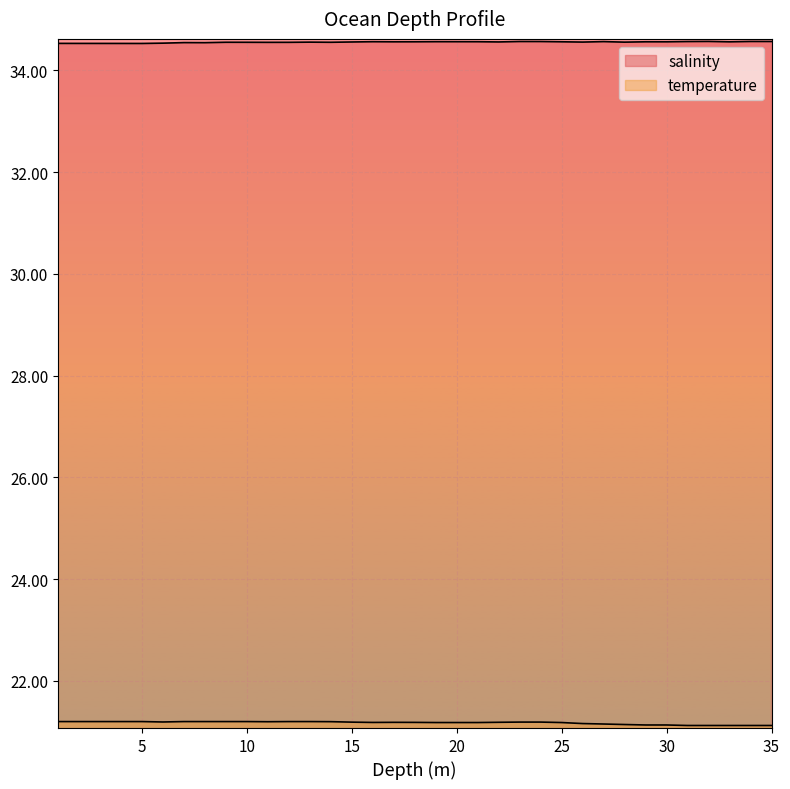

What are all the series names shown in the legend?

salinity, temperature